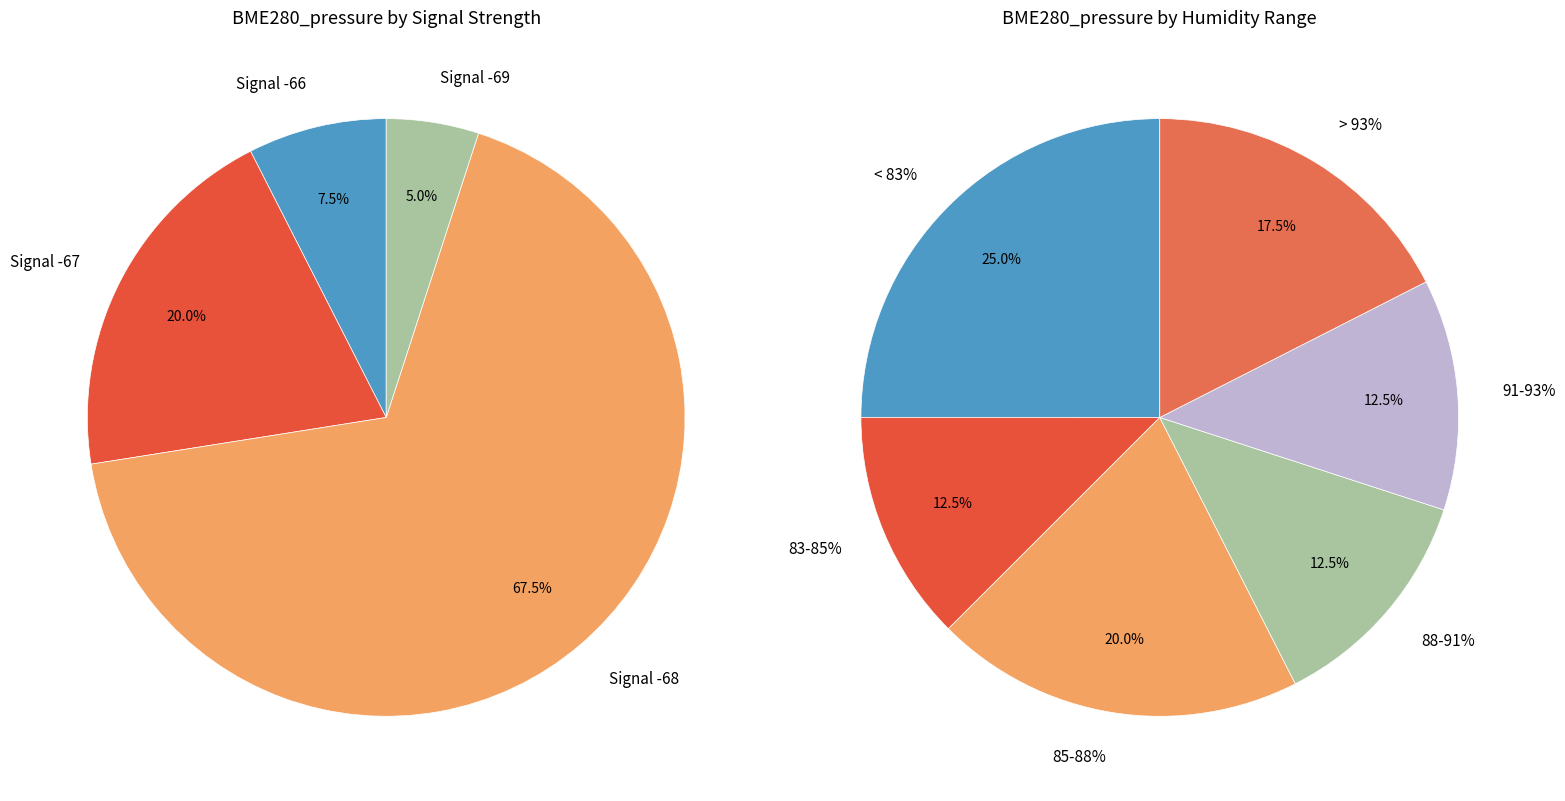

Does any single category account for the majority?

No